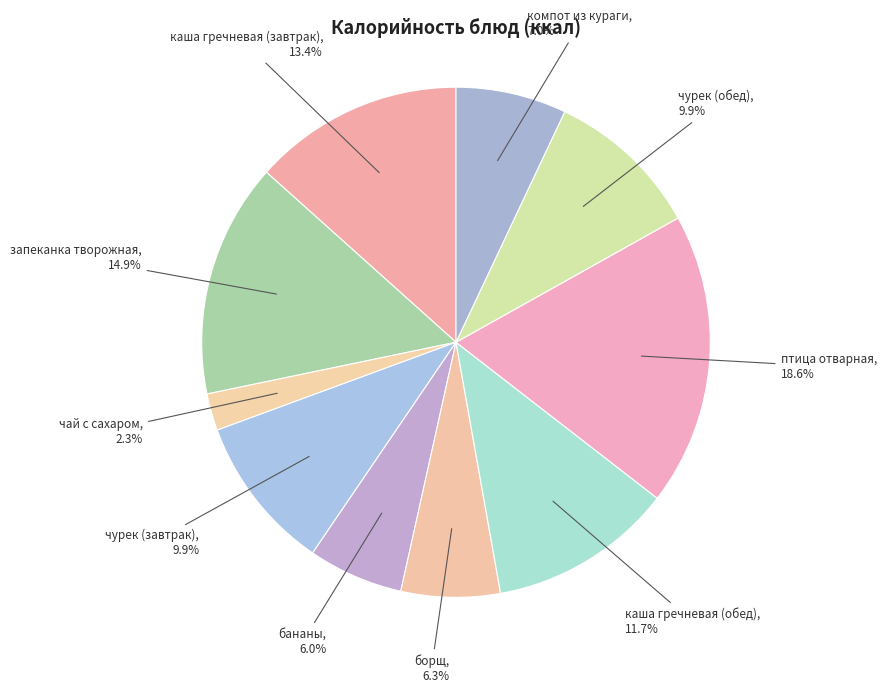

To the nearest percent, what portion does чурек (обед) represent?

10%